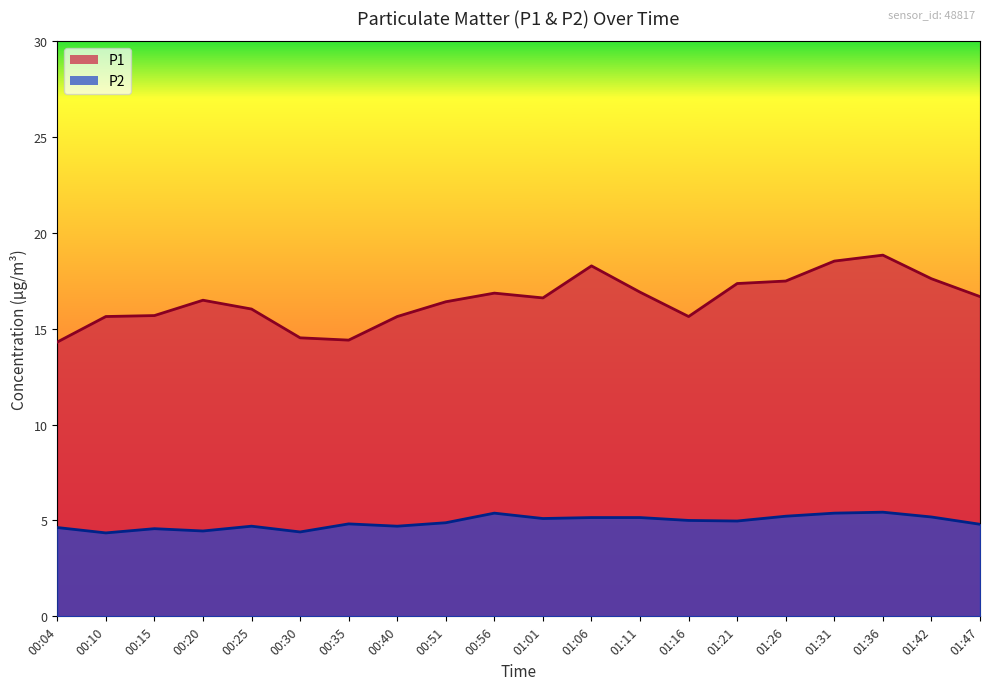

List the series in order of their peak value, highest first.

P1, P2